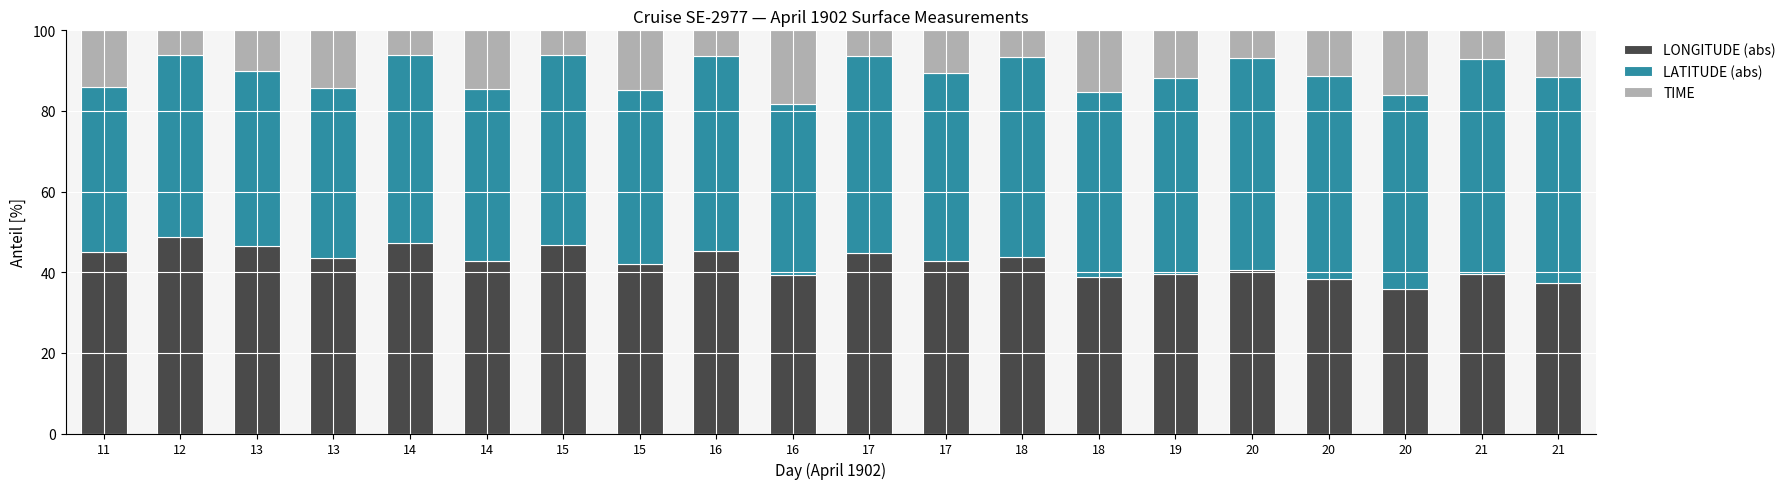

List the labels in order of LATITUDE (abs) value, largest first.

21, 20, 21, 20, 18, 17, 19, 16, 20, 15, 17, 14, 18, 12, 13, 15, 14, 16, 13, 11